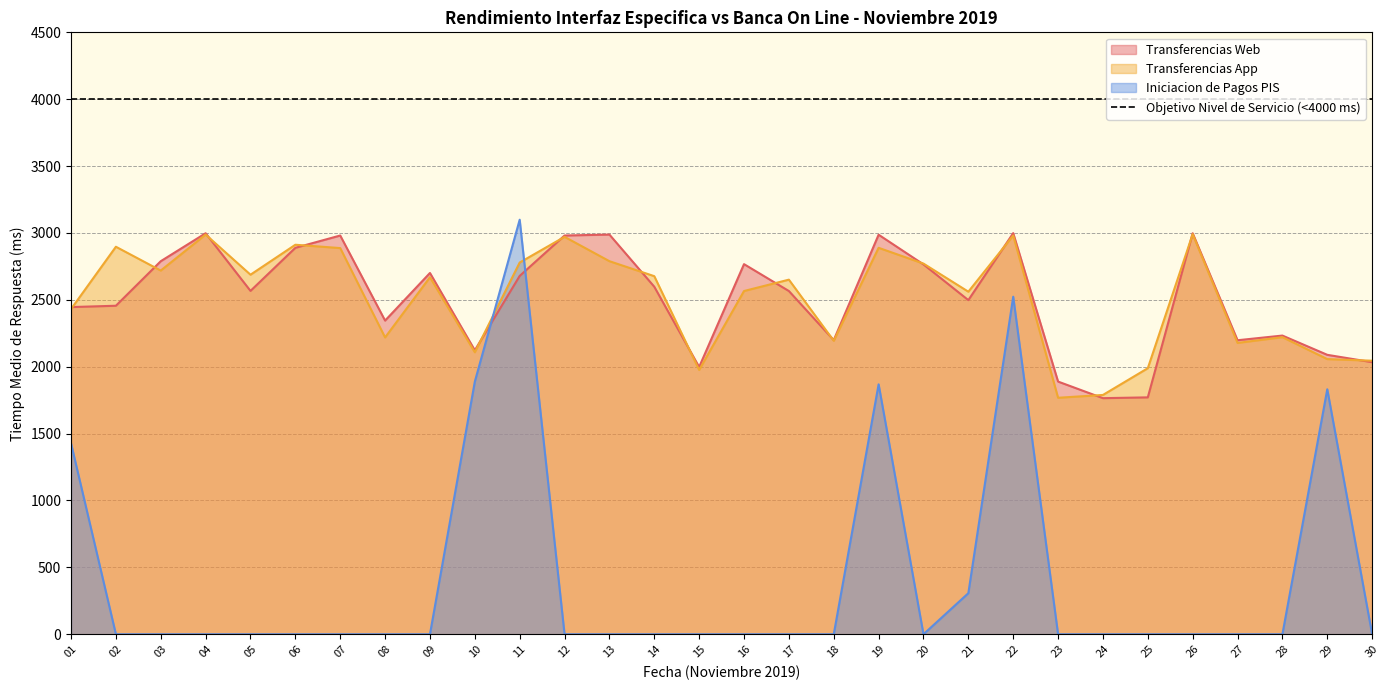

What is the sum of all Transferencias Web values?

75297.0